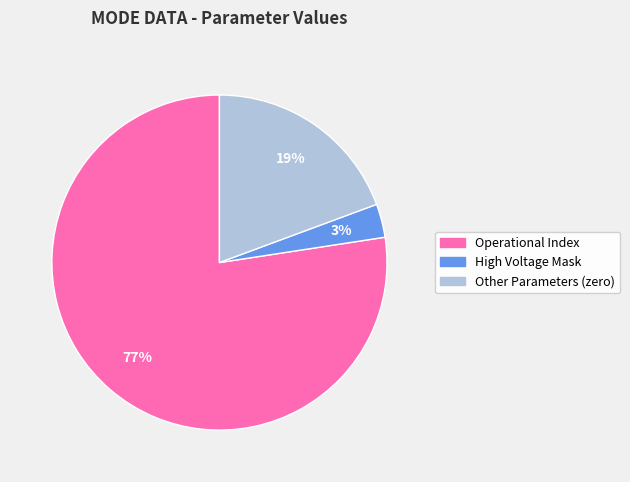

Rank the categories by value from highest to lowest.

Operational Index, Other Parameters (zero), High Voltage Mask